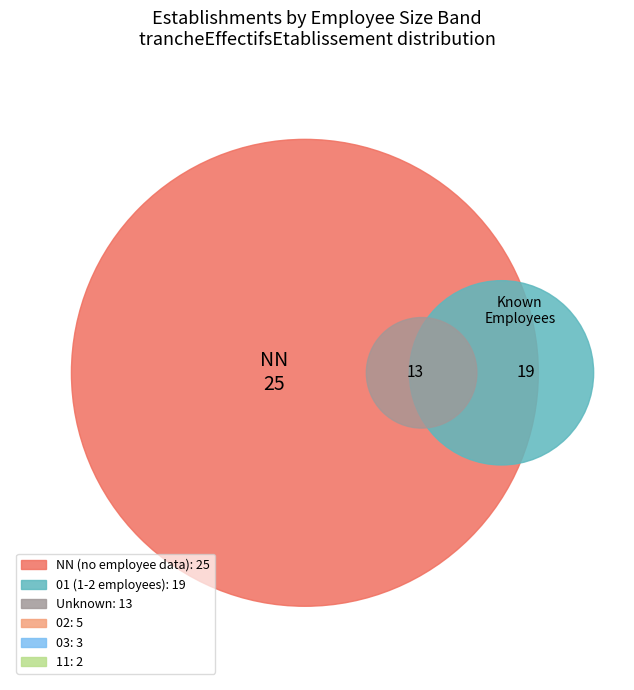

How many segments does this pie chart have?

6